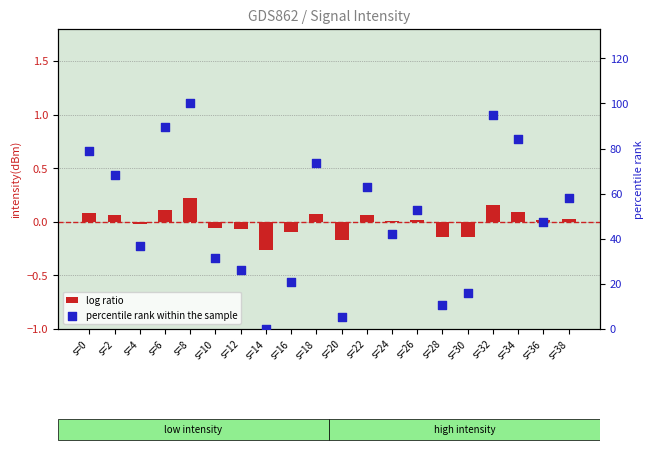

Which series contains the highest Y value?

percentile rank within the sample